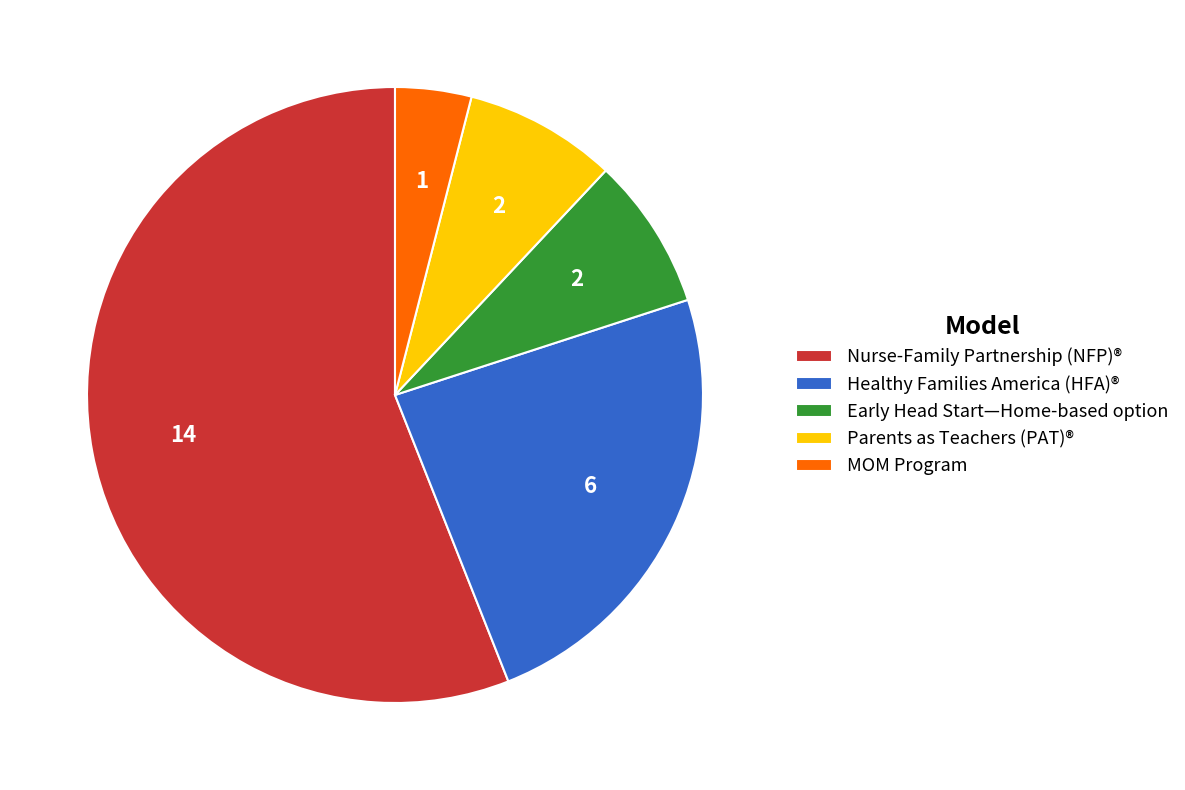

Which has a higher value, Early Head Start—Home-based option or MOM Program?

Early Head Start—Home-based option